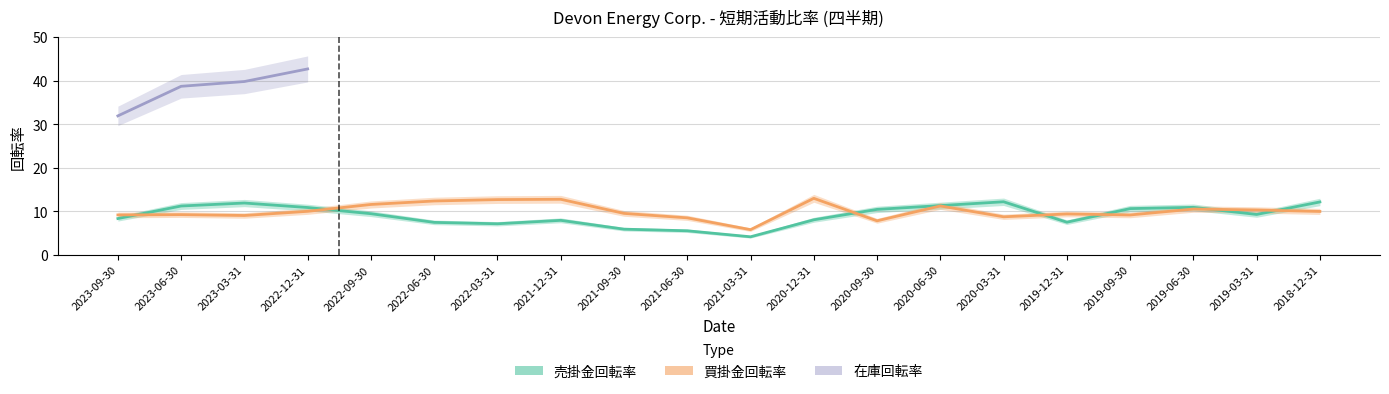

At which label does 買掛金回転率 reach its peak?

2020-12-31